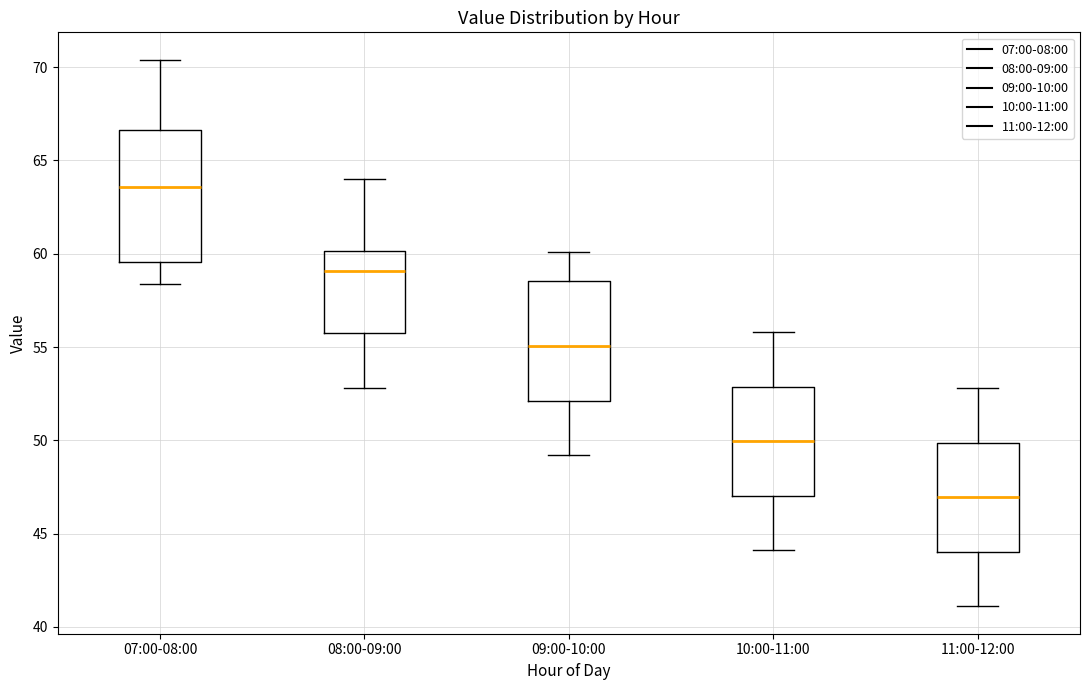

Which box is the tallest, from its lower edge to its upper edge?

07:00-08:00